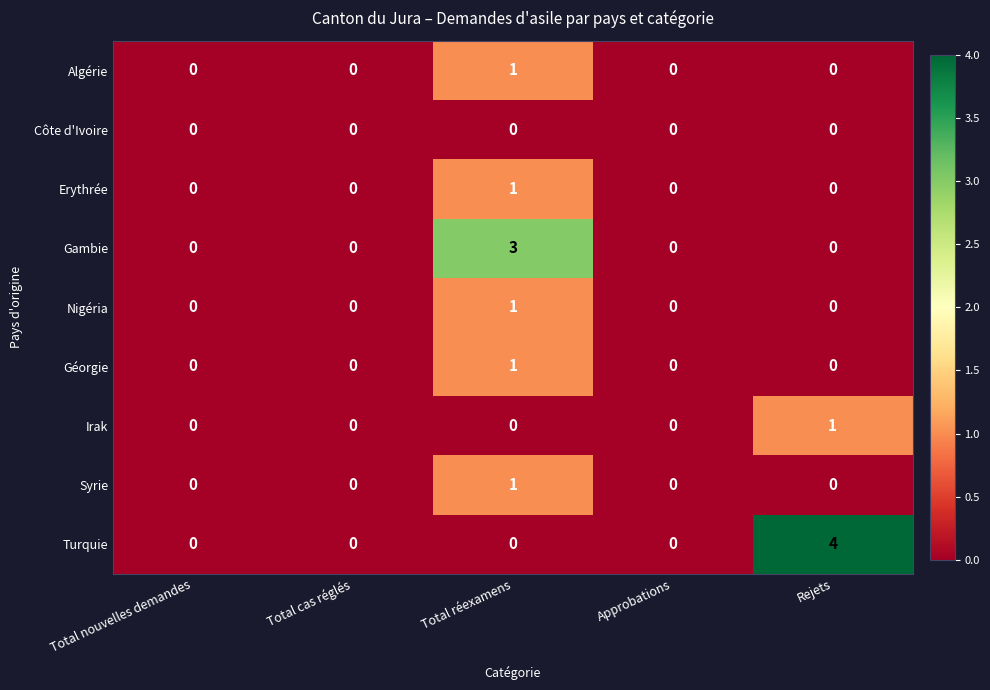

How many Algérie values are between 0 and 1?

5